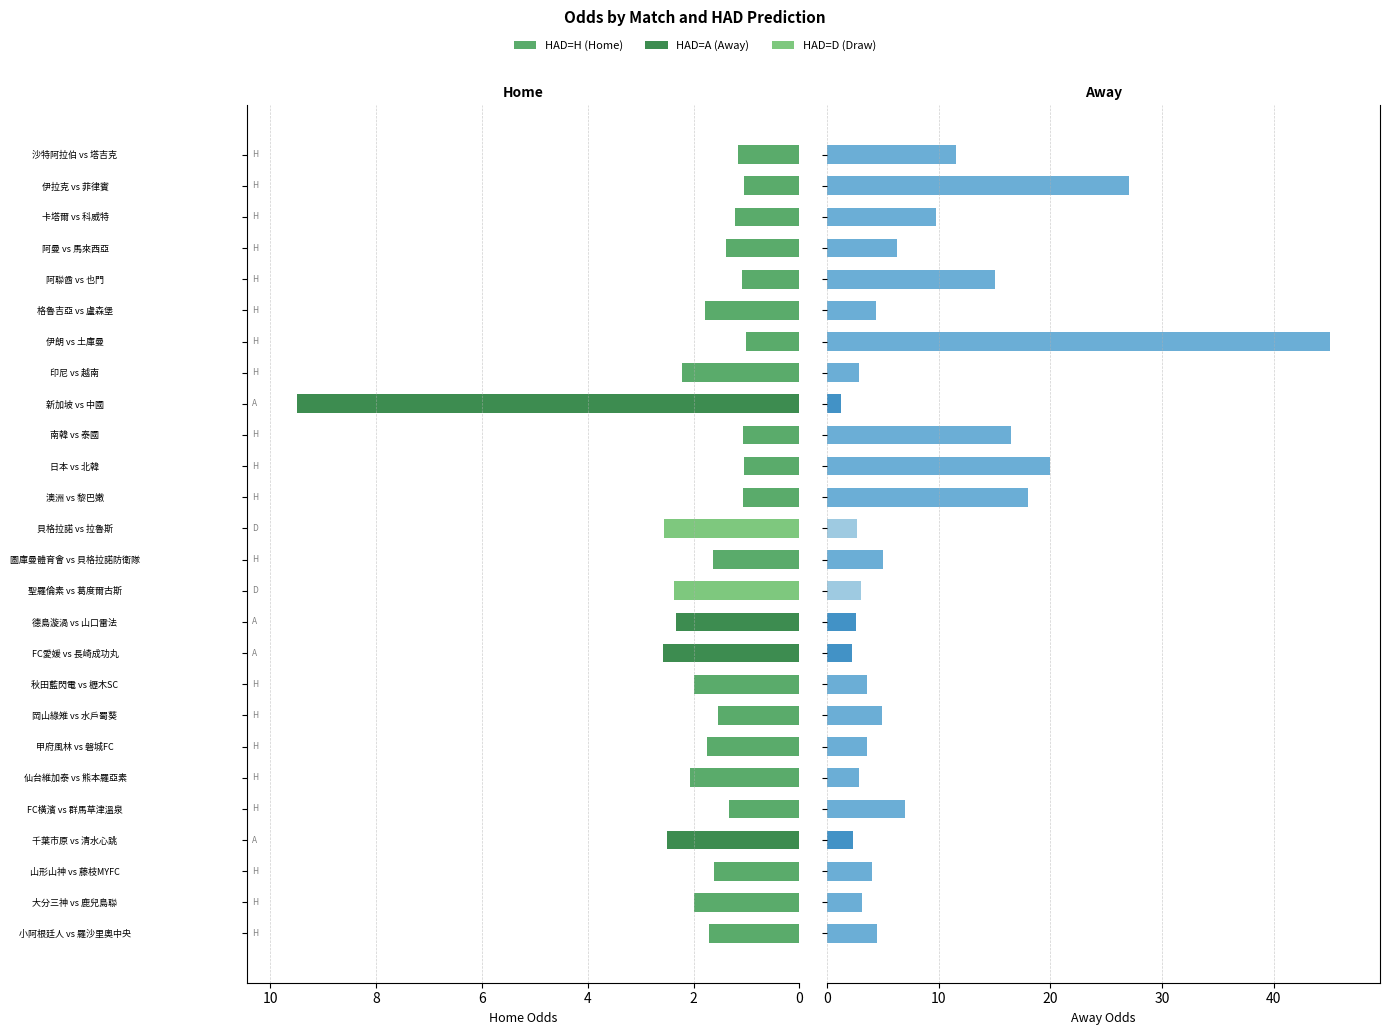

Reading right to left, extract all data points from this chart.

first_home: 1.2	1.0	1.2	1.4	1.1	1.8	1.0	2.2	9.5	1.1	1.1	1.1	2.6	1.6	2.4	2.3	2.6	2.0	1.5	1.7	2.1	1.3	2.5	1.6	2.0	1.7
first_away: 11.5	27.0	9.8	6.3	15.0	4.3	45.0	2.8	1.2	16.5	20.0	18.0	2.7	5.0	3.0	2.6	2.2	3.6	4.9	3.6	2.9	7.0	2.3	4.0	3.1	4.5